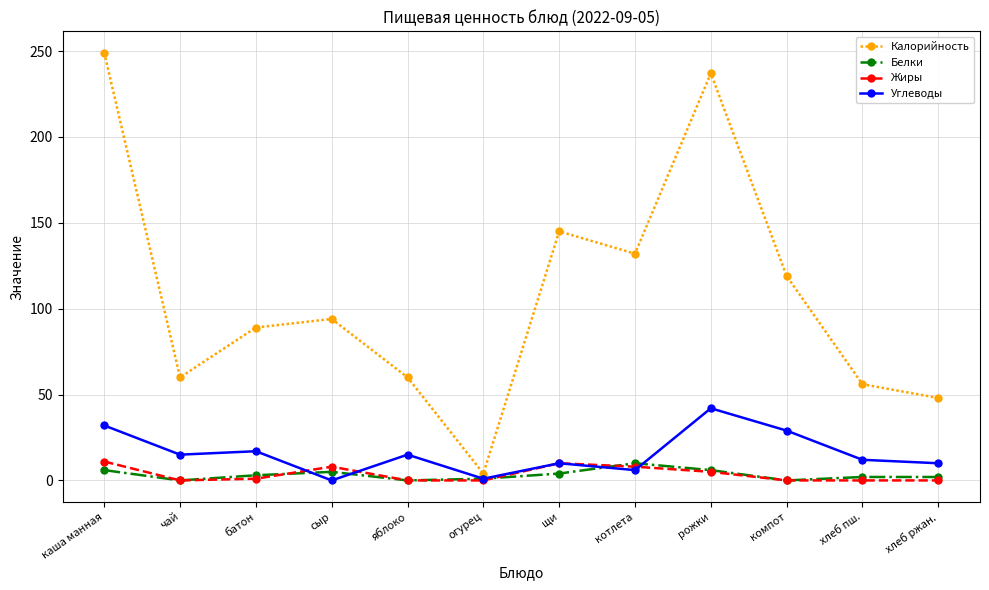

At which category does Жиры reach its first local peak?

сыр